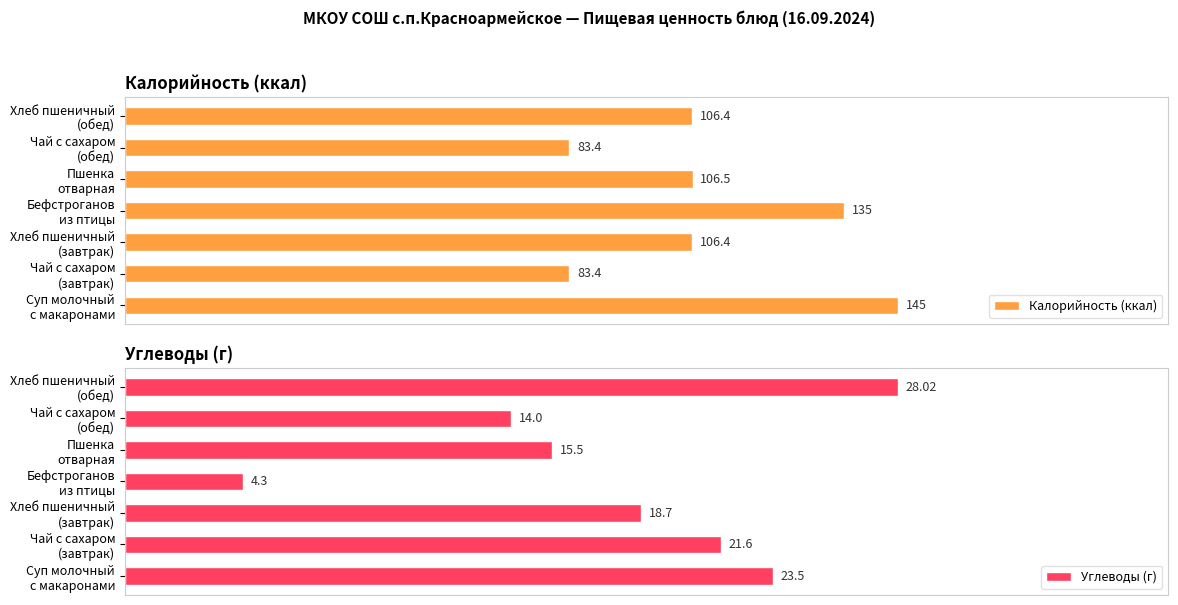

Reading left to right, extract all data points from this chart.

Калорийность (ккал): 145.0	83.4	106.4	135.0	106.5	83.4	106.4
Углеводы (г): 23.5	21.6	18.7	4.3	15.5	14.0	28.0